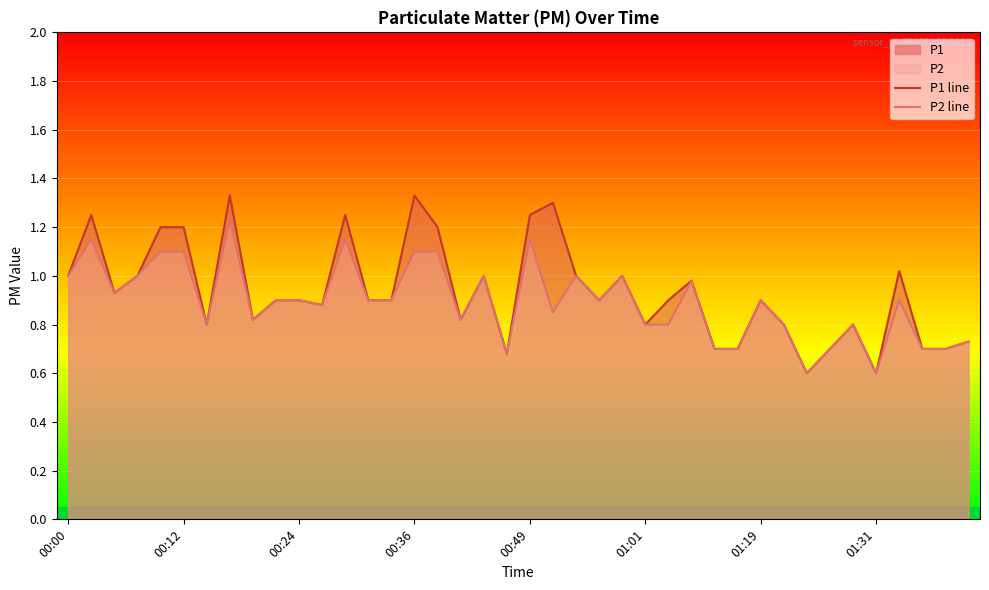

The value of P2 line at 32 is 0.6. True or false?

True